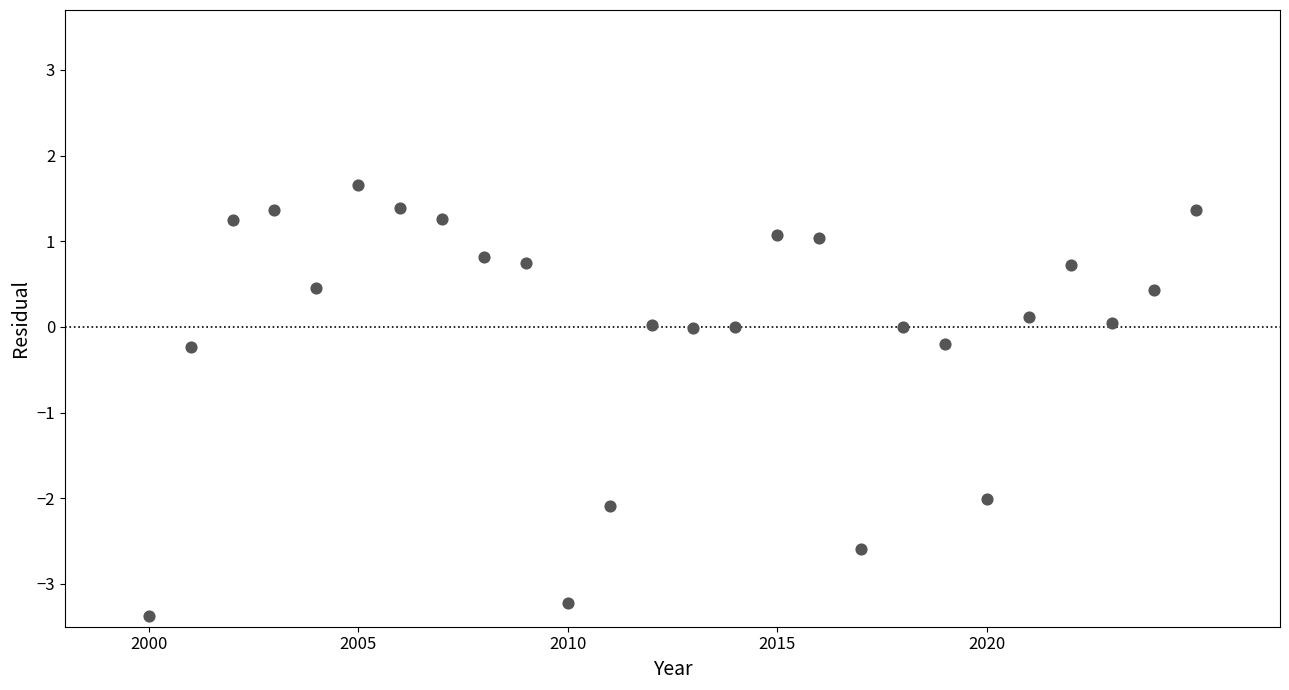

What is the range of Y values (max minus min)?

5.0